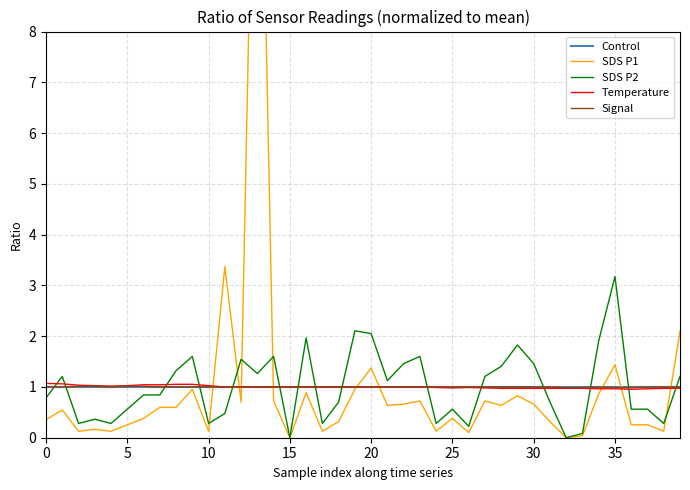

In Signal, how many points are lower than both neighbors (excluding endpoints)?

1